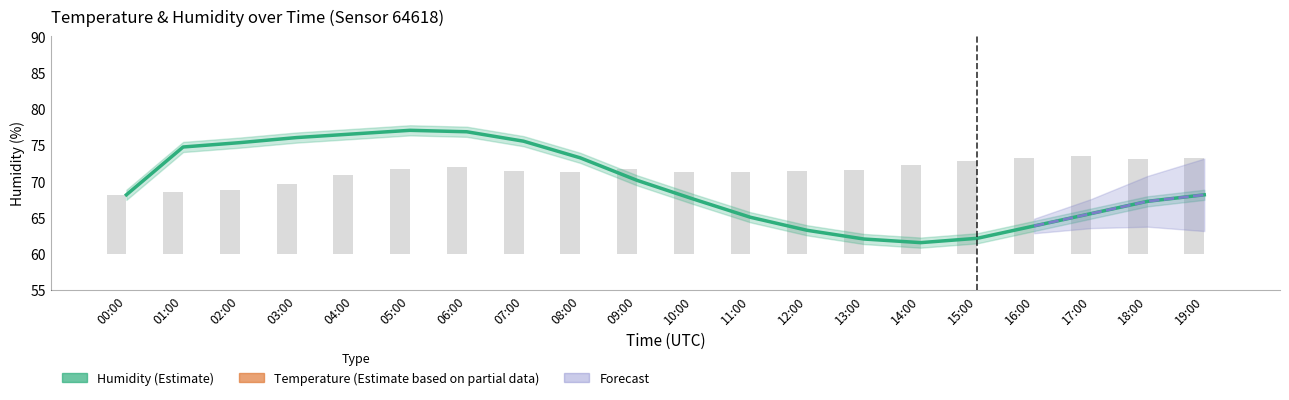

What is the difference between the Humidity (Estimate) values at 12:00 and 02:00?

12.1